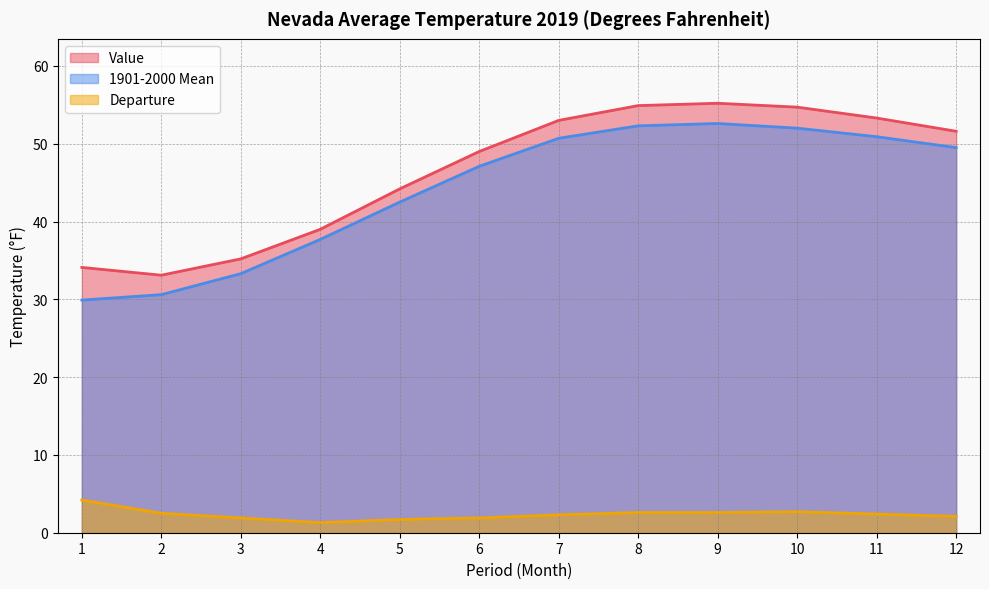

What is the difference between the highest and lowest values at 4?

37.7